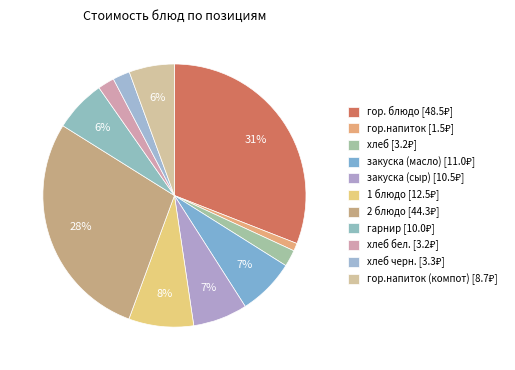

How many slices are in this pie chart?

11